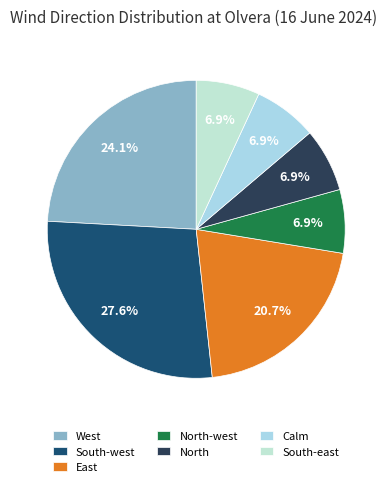

To the nearest percent, what is the difference between the largest and smallest slice percentages?

21%